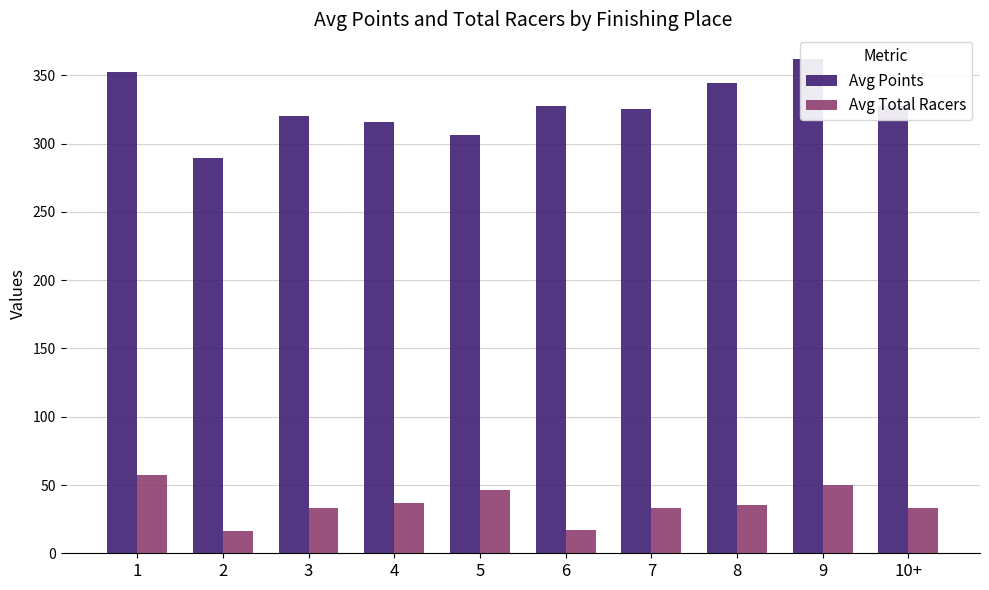

What is the value of the Avg Total Racers bar at the 7th from the left?

33.2